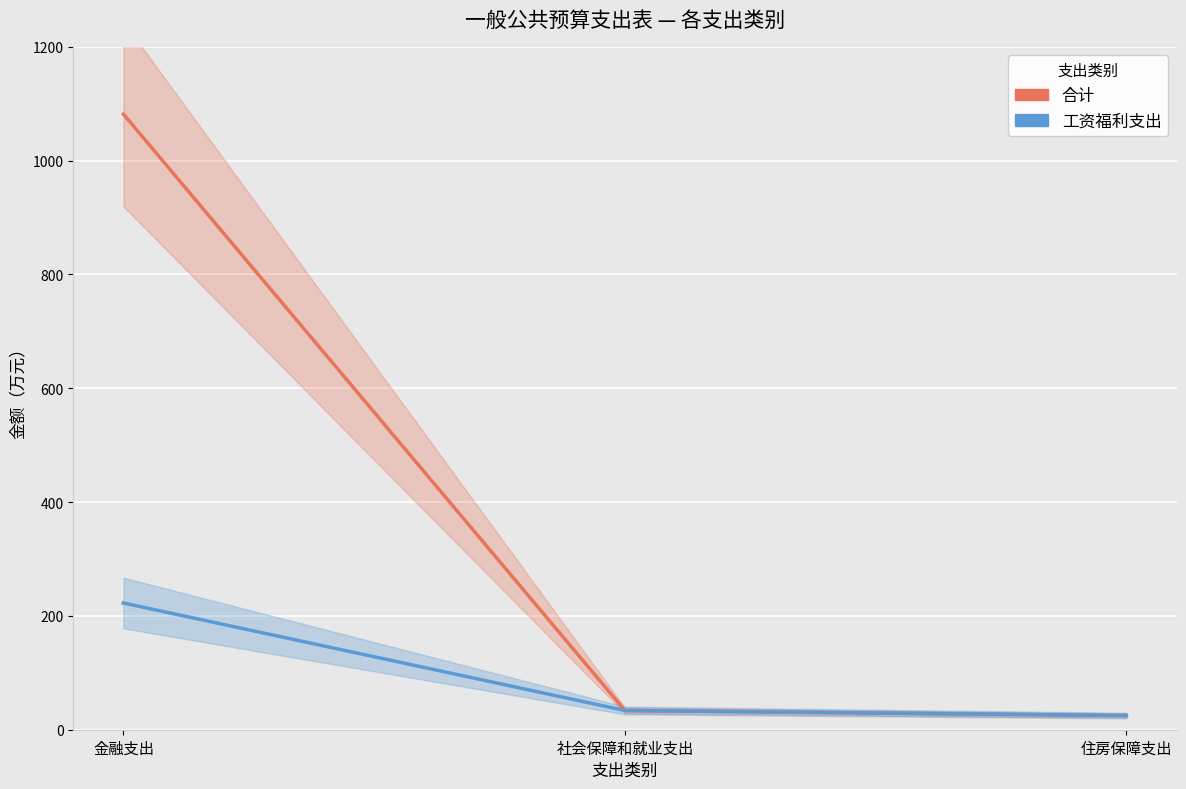

What is the difference between the maximum and second lowest values in the 工资福利支出 (主线) series?

188.9